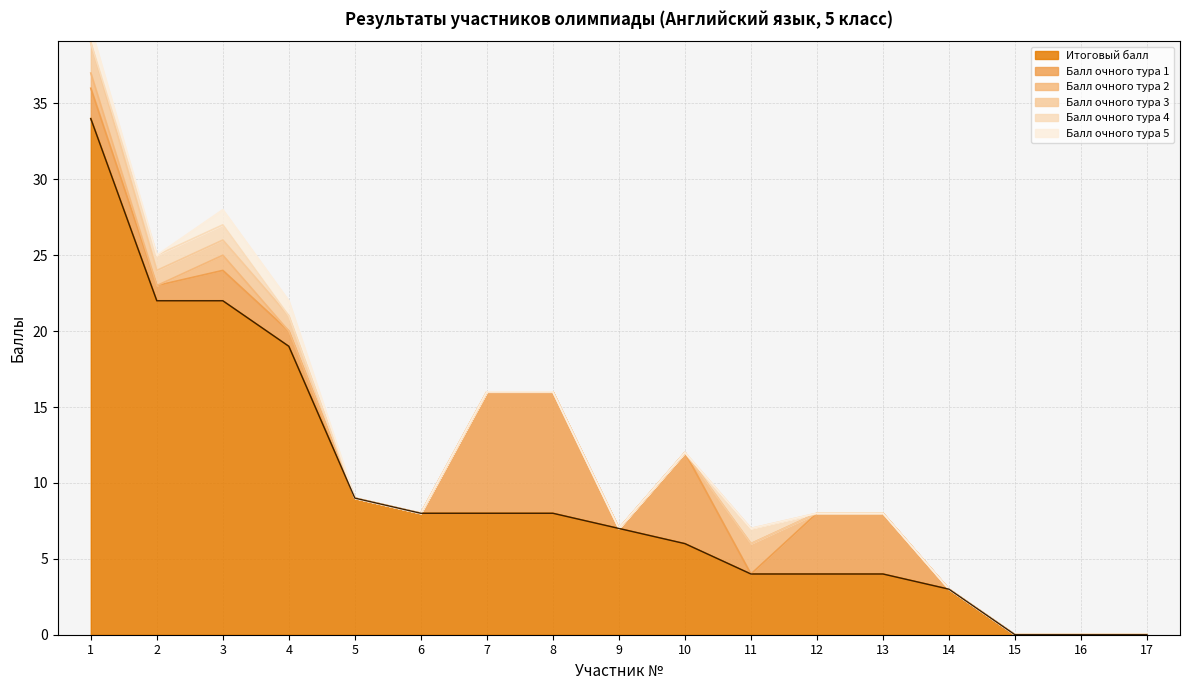

Does the chart display data point markers on the line(s)?

No